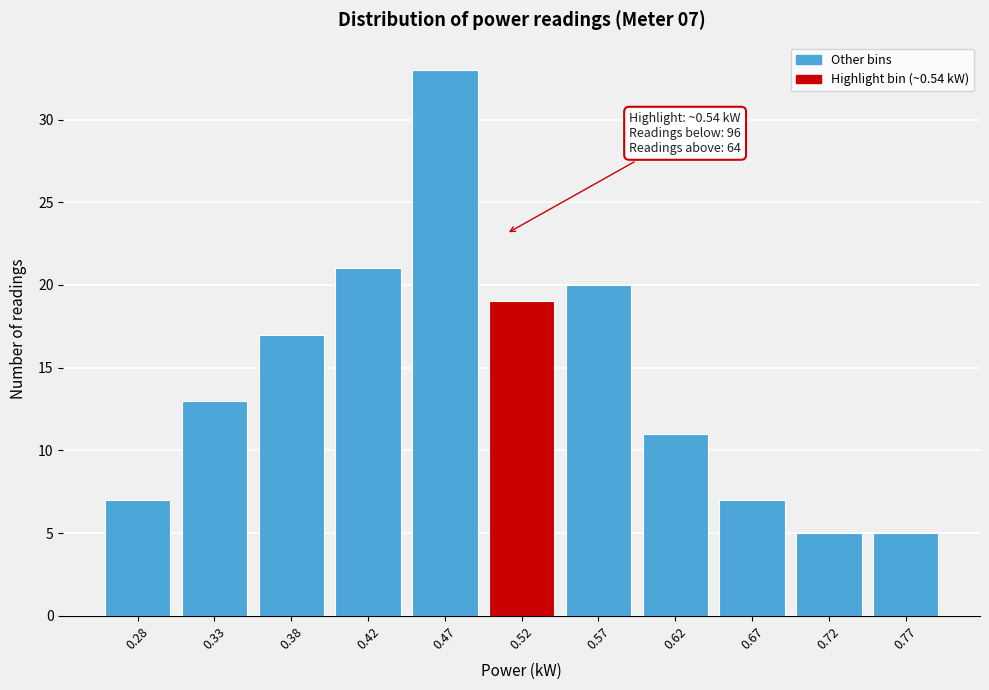

Reading left to right, extract all data points from this chart.

0.28=7	0.33=13	0.38=17	0.42=21	0.47=33	0.52=19	0.57=20	0.62=11	0.67=7	0.72=5	0.77=5